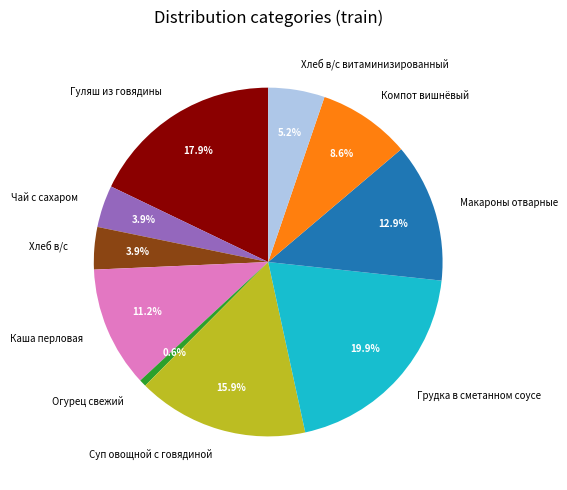

To the nearest percent, what is the difference between the Грудка в сметанном соусе and Гуляш из говядины slice percentages?

2%